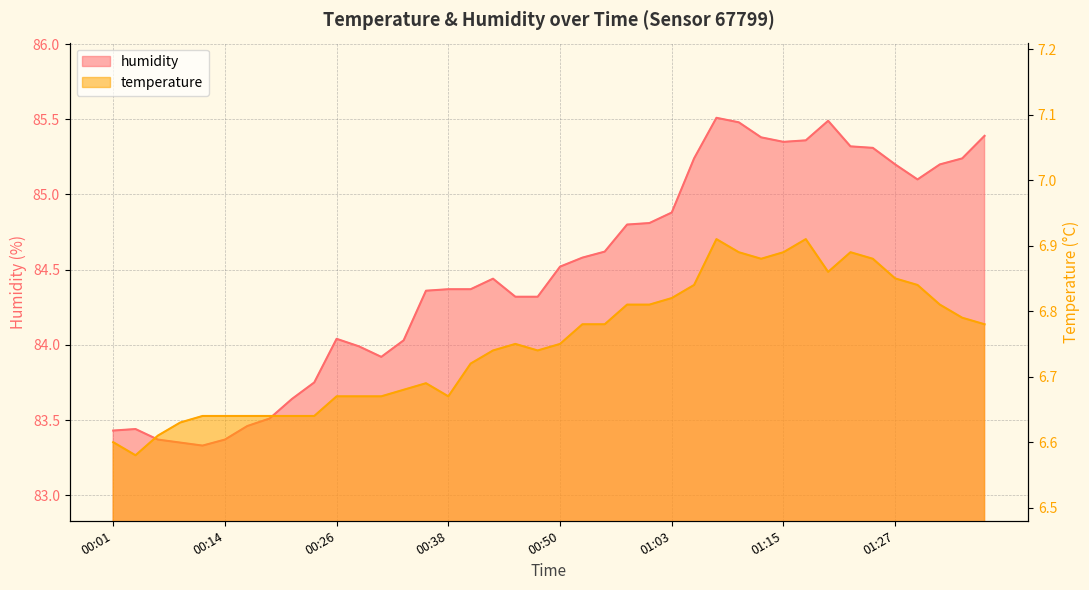

At 01:29, list the series in order from smallest to largest.

temperature, humidity